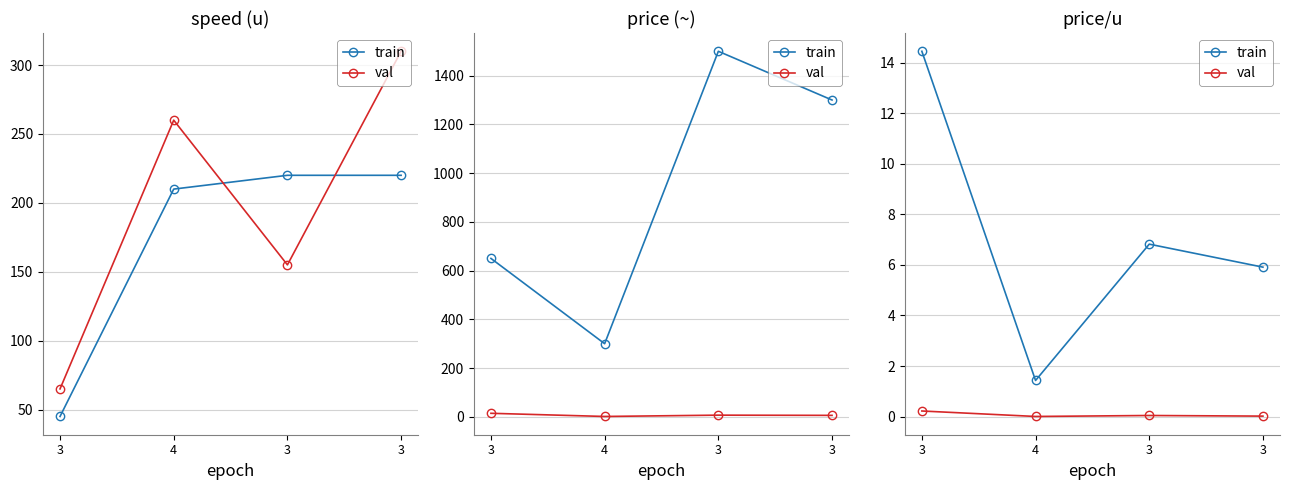

What is the total value across all series at 3?

14.7